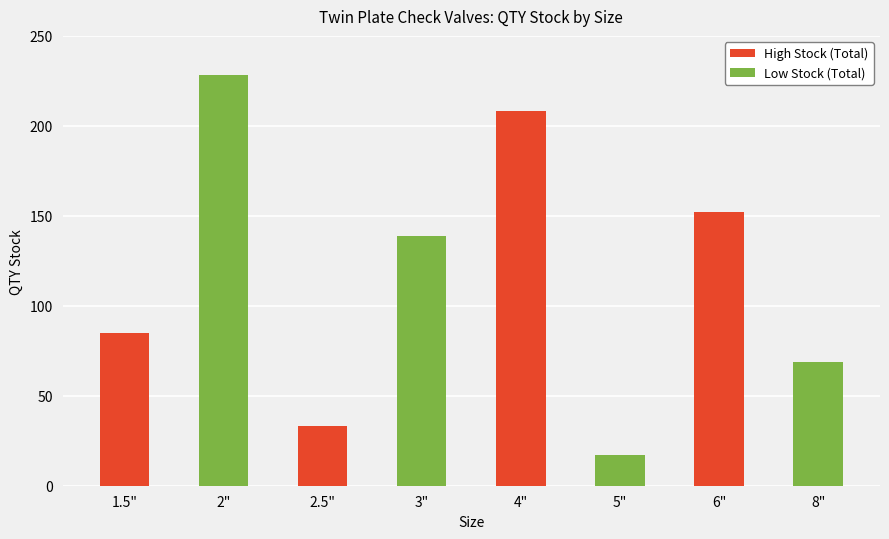

Which category has the highest value across all series?

2"